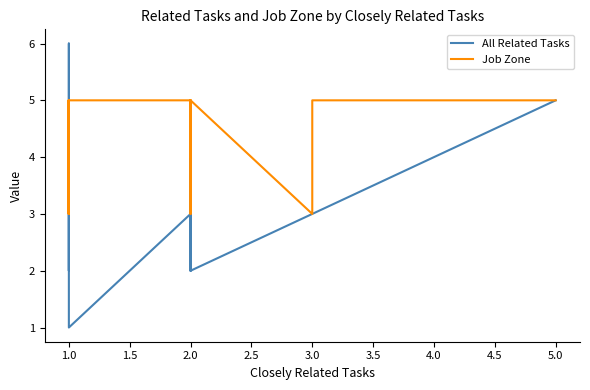

How many Job Zone values are between 4 and 5?

32